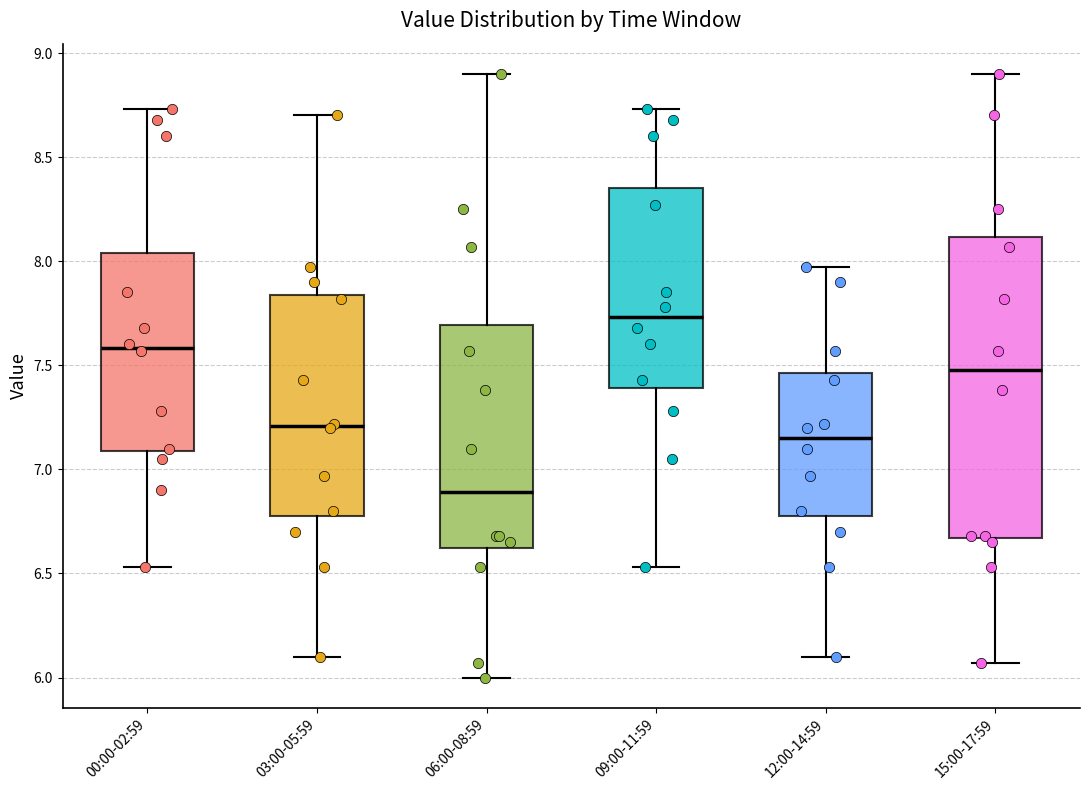

Which box's median line is the lowest?

06:00-08:59